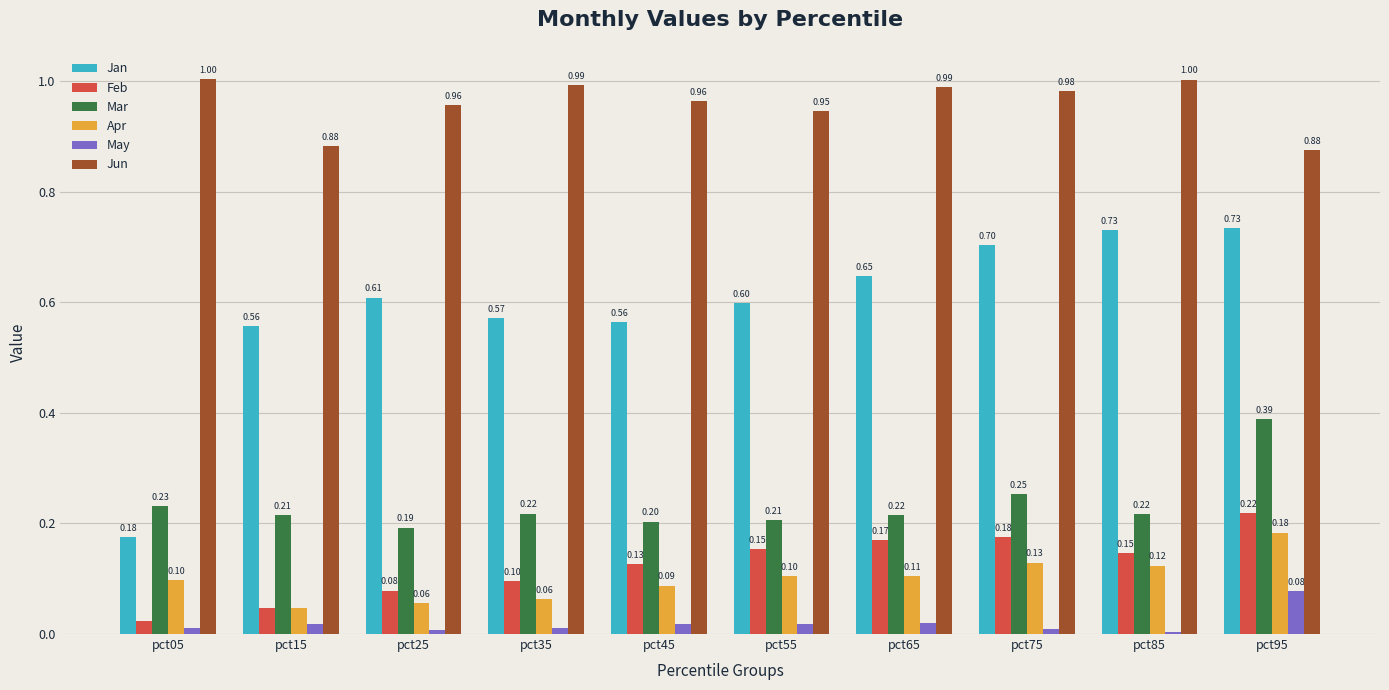

Which label corresponds to the smallest value in the chart?

pct85